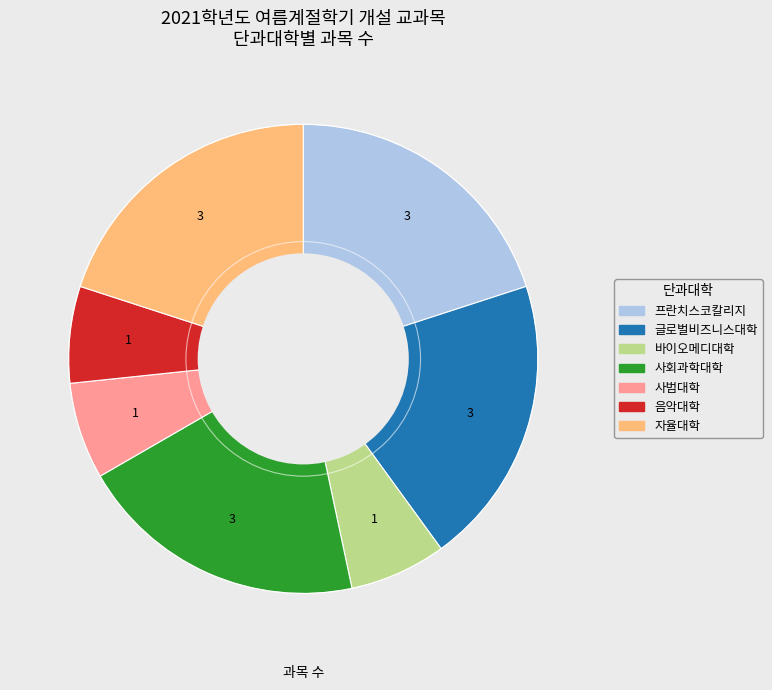

Combined, do 사범대학 and 글로벌비즈니스대학 account for over 50%?

No